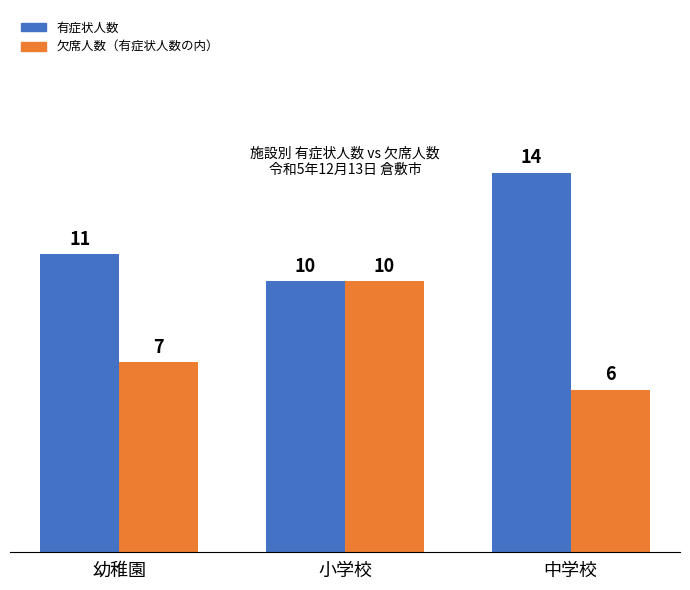

Is the value of 欠席人数（有症状人数の内） at 中学校 greater than the value of 有症状人数 at 中学校?

No